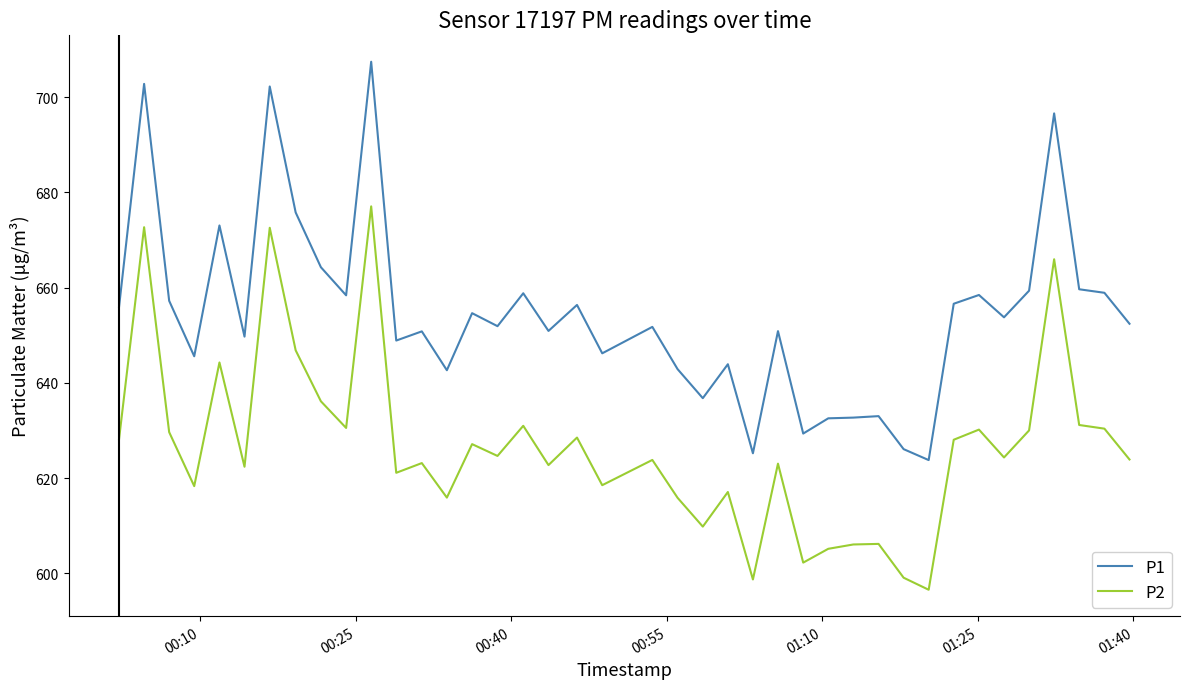

Does the chart display data point markers on the line(s)?

No